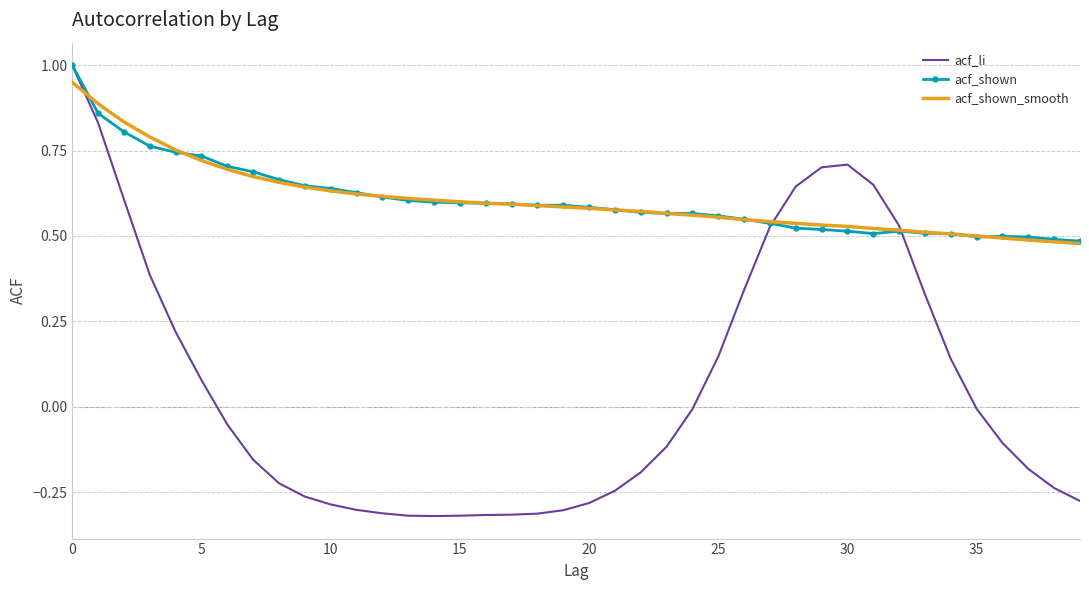

What is the greatest value displayed?

1.0